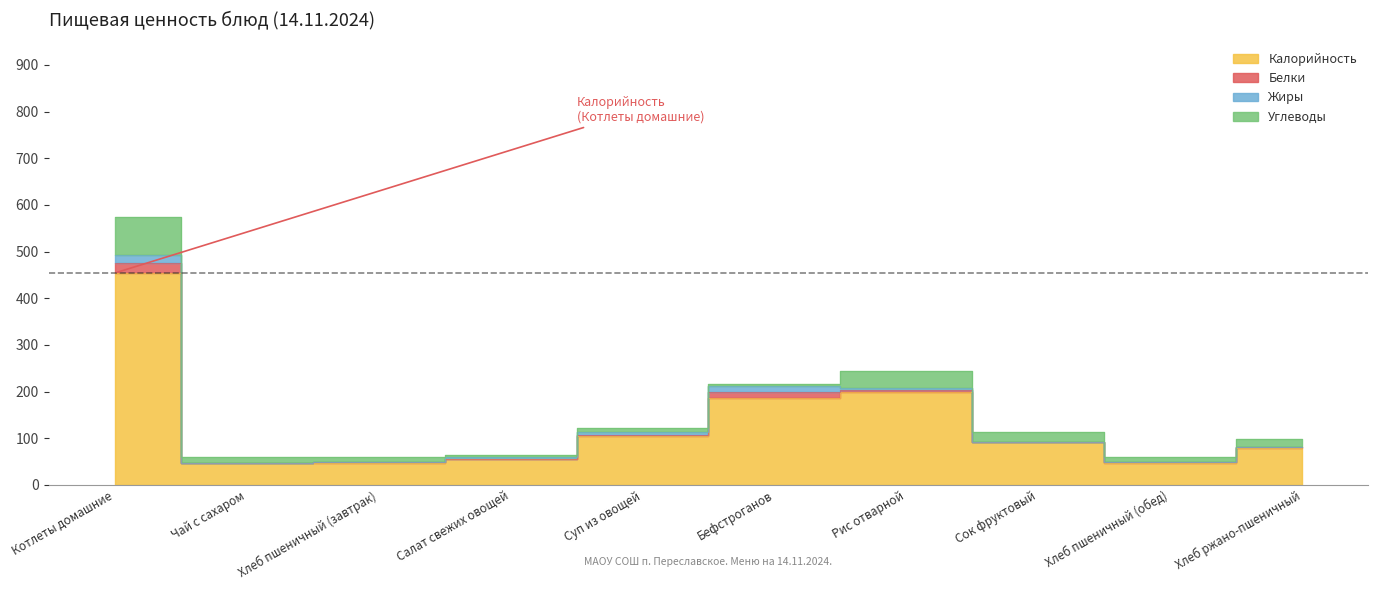

How many distinct data groups are displayed?

4